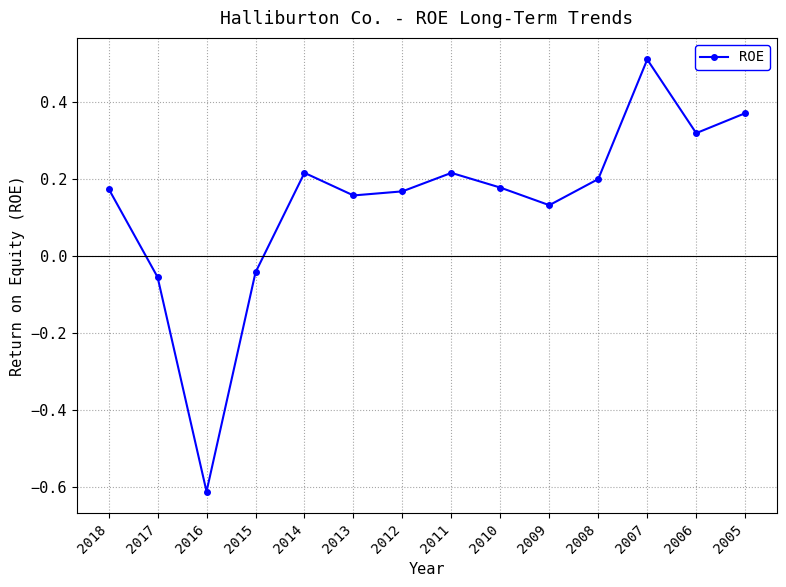

How many distinct data groups are displayed?

1